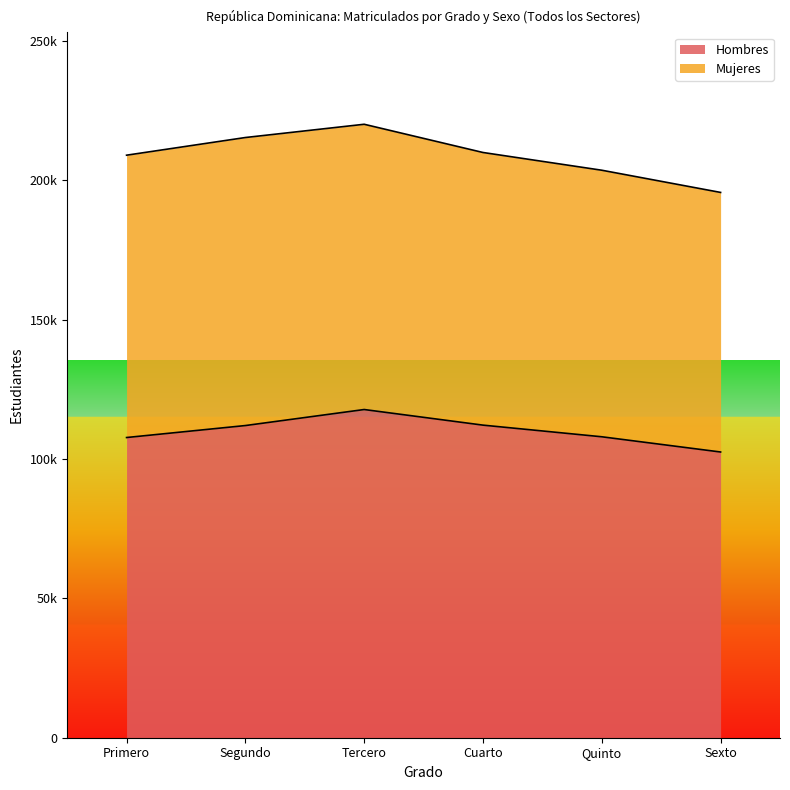

List the labels in order of value, largest first.

Tercero, Cuarto, Segundo, Quinto, Primero, Sexto